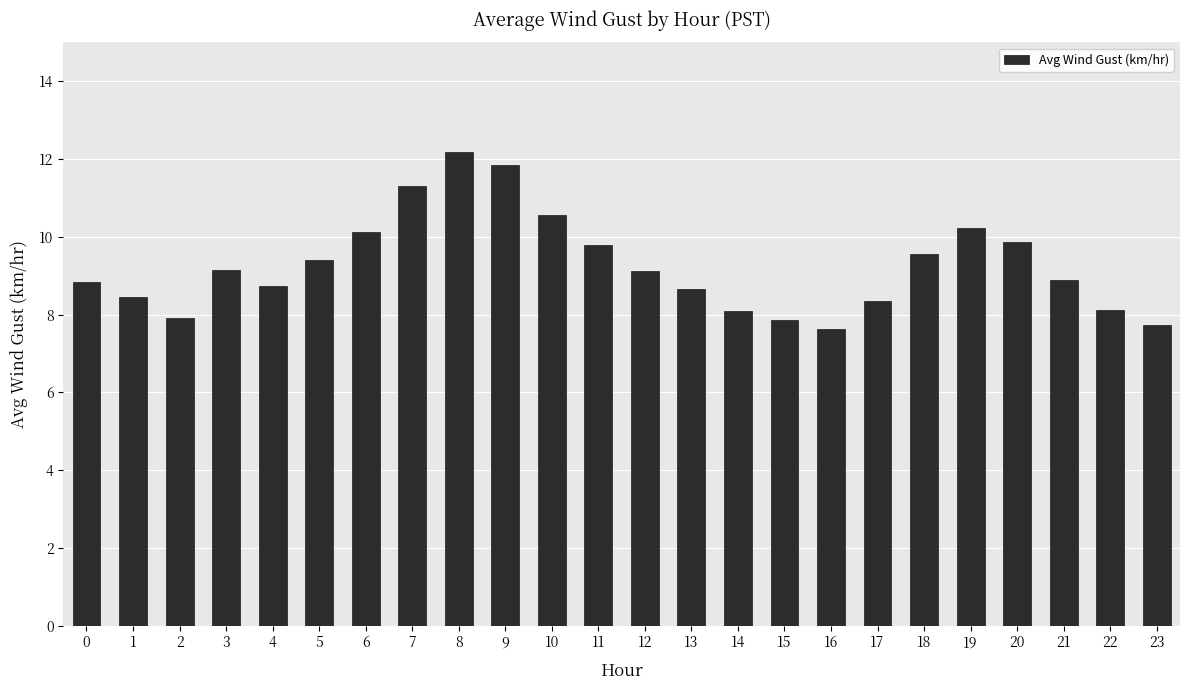

How many bars are there in total?

24